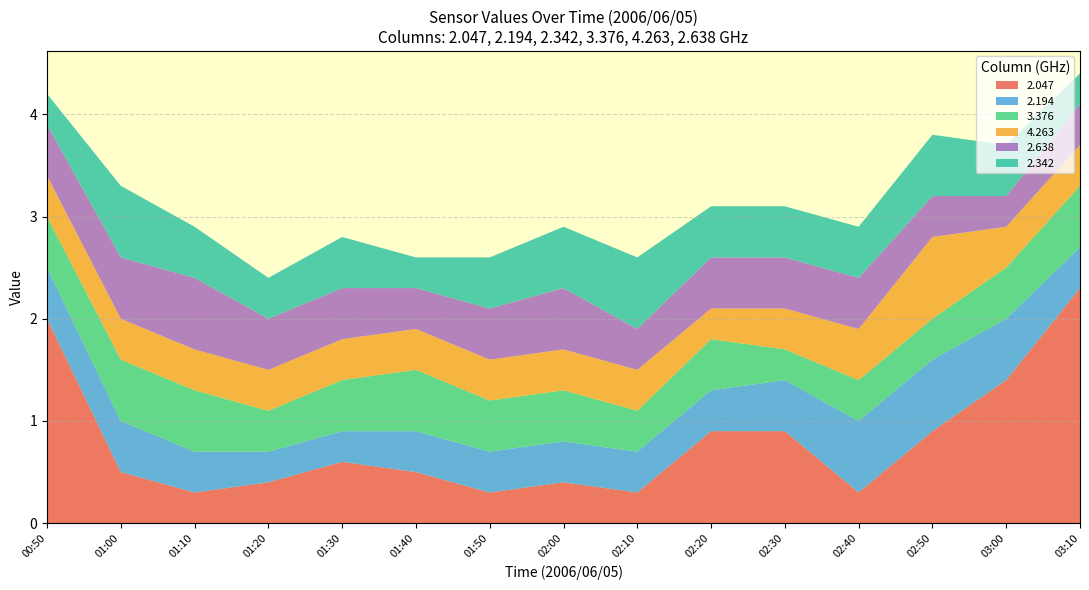

Is it true that 2.047 equals 3.4 at 00:50?

False